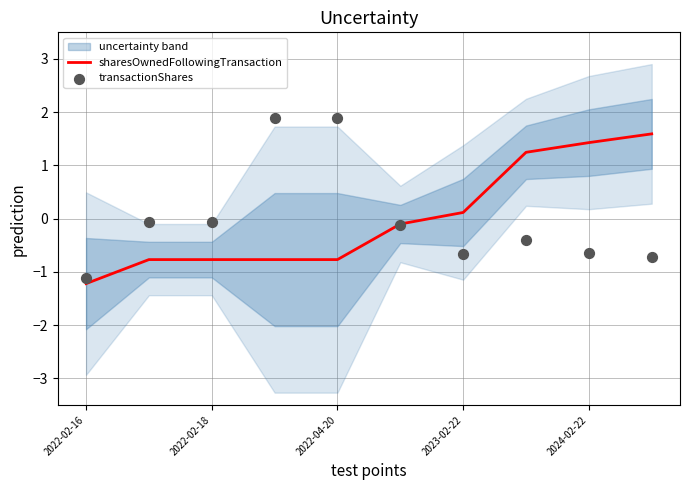

At which label does sharesOwnedFollowingTransaction reach its minimum?

2022-02-16